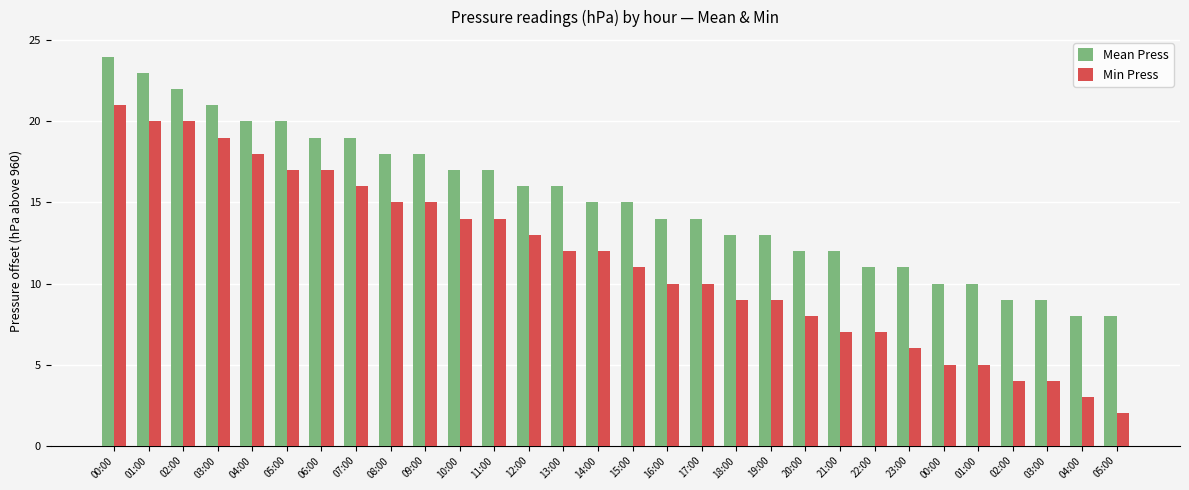

How many distinct data groups are displayed?

2